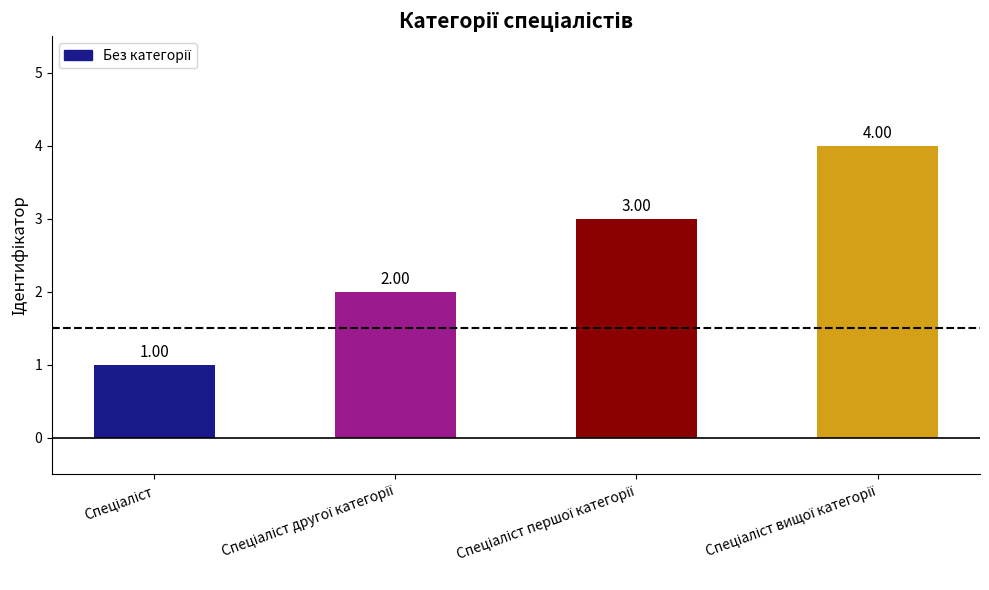

What is the difference between the maximum and second lowest values?

2